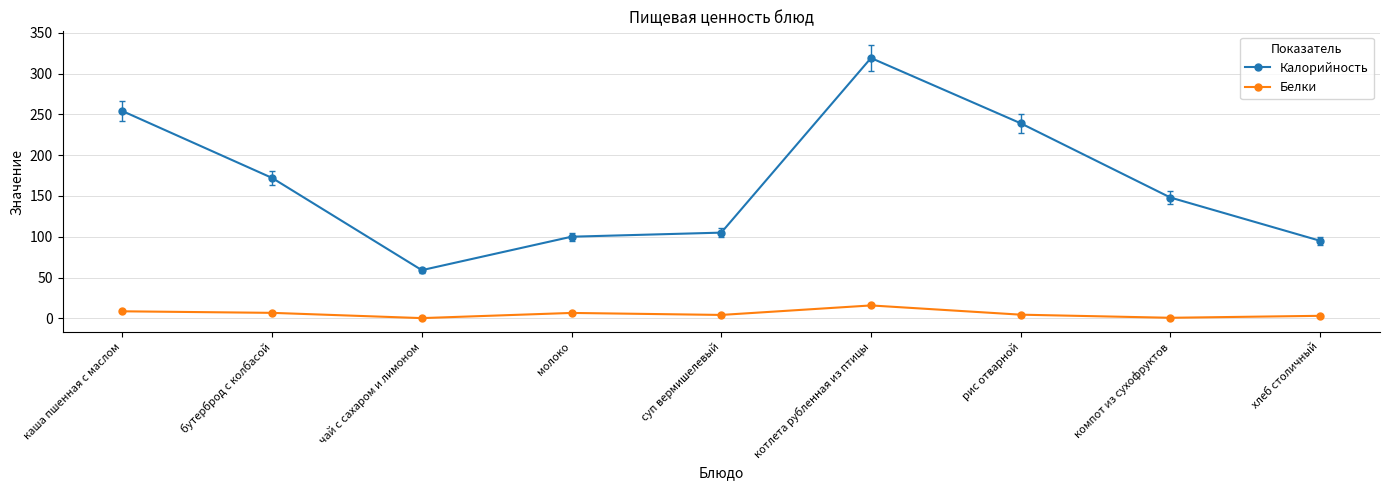

The value of Калорийность at каша пшенная с маслом is 254.0. True or false?

True